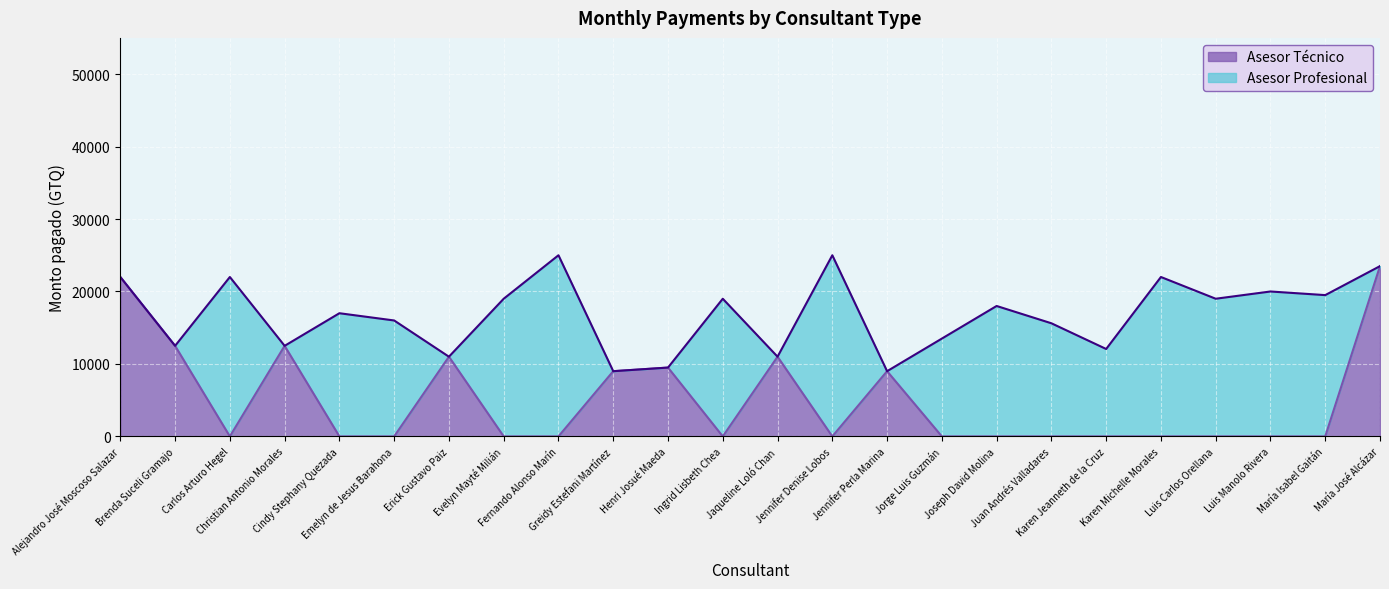

True or false: the data shows 17118 at Jaqueline Loló Chan.

False